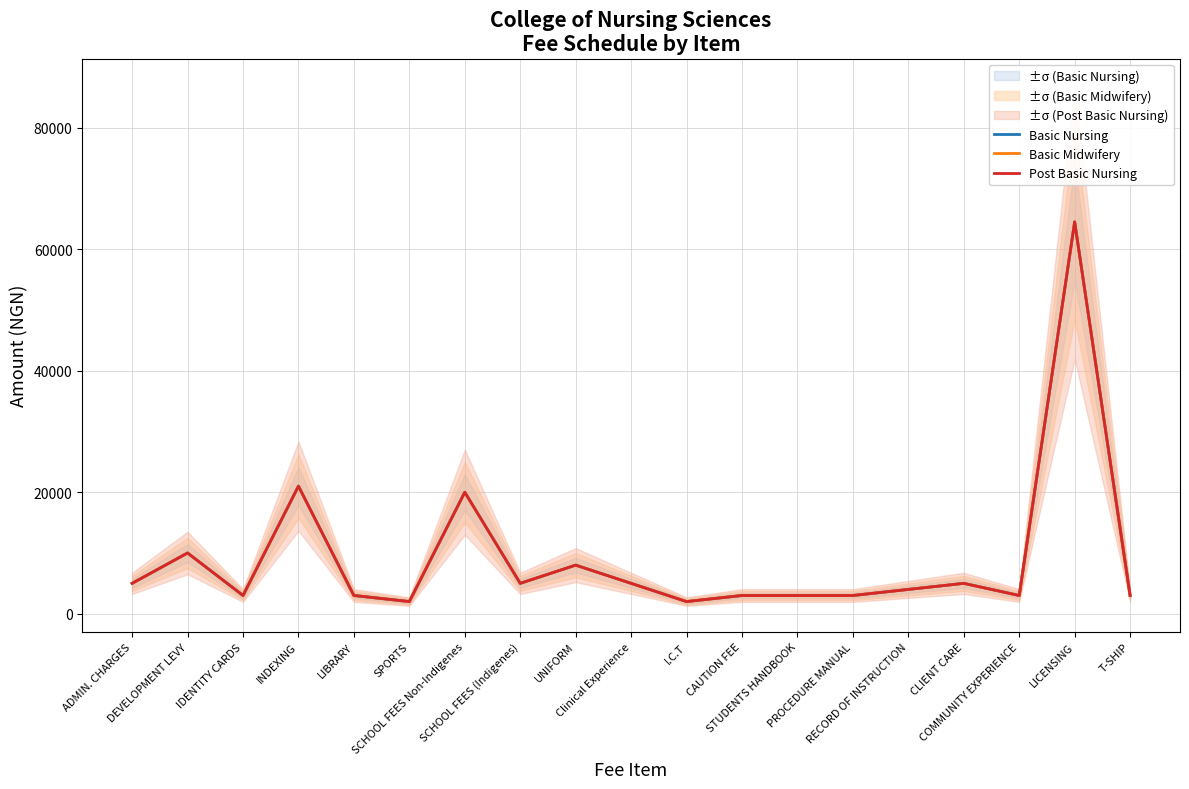

True or false: Basic Midwifery has a value of 1248 at CAUTION FEE.

False